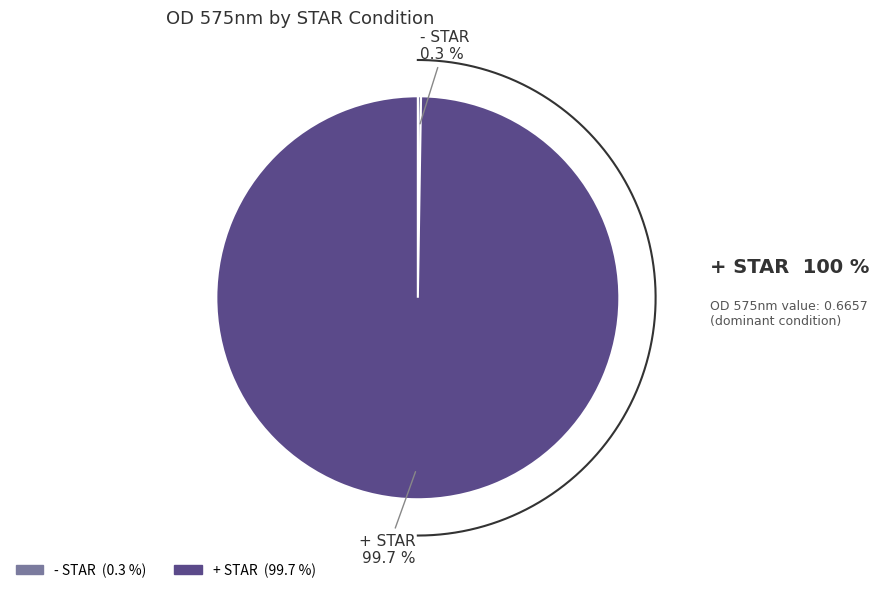

How many segments does this pie chart have?

2